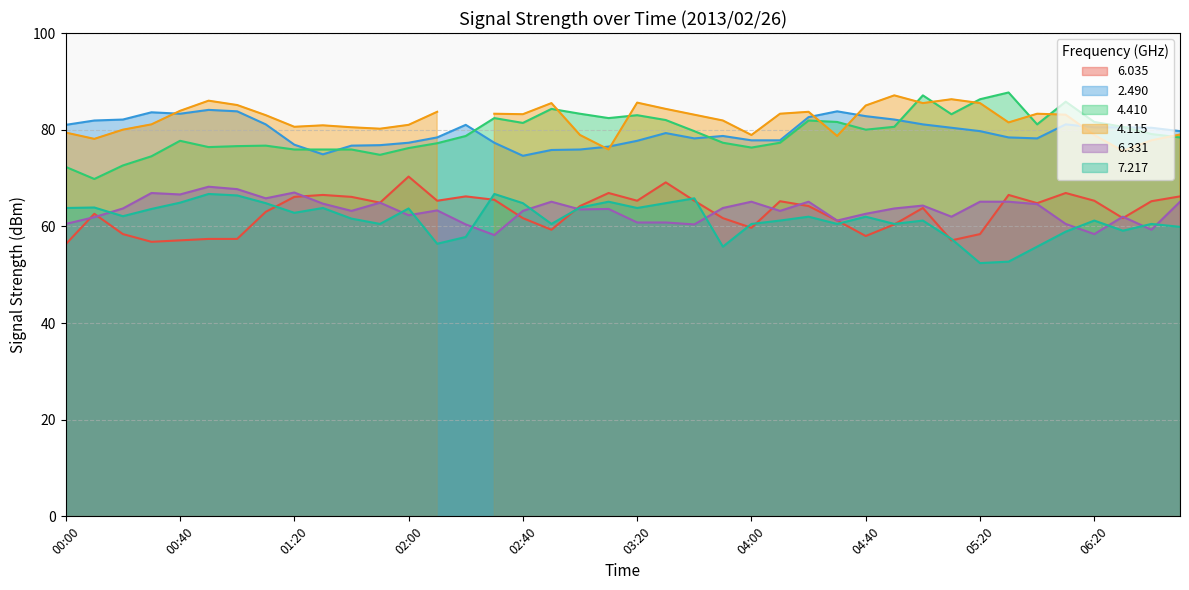

True or false:   7.217 has a value of 42.0 at 00:20.

False